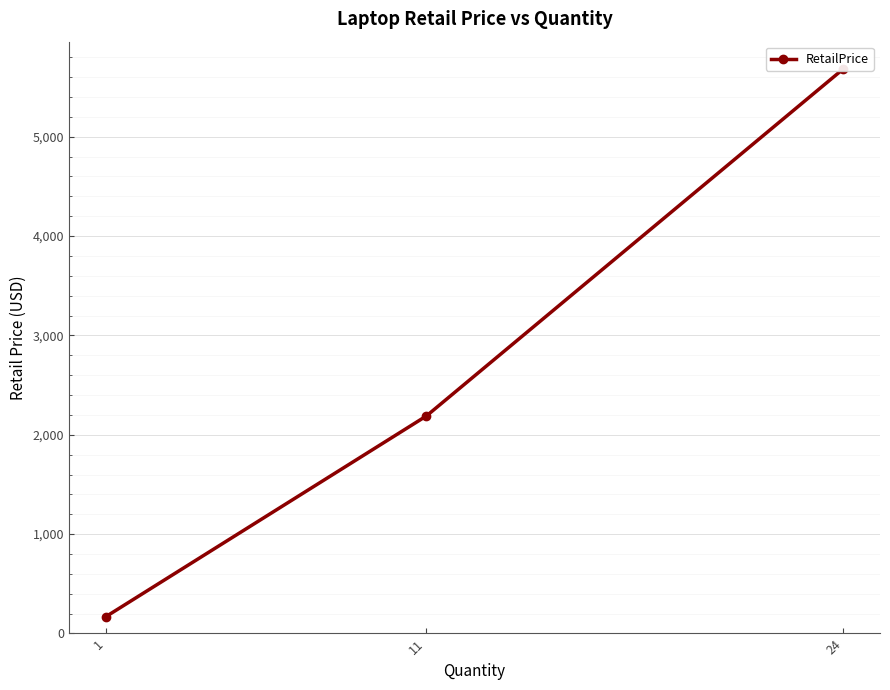

How many lines are shown in the chart?

1